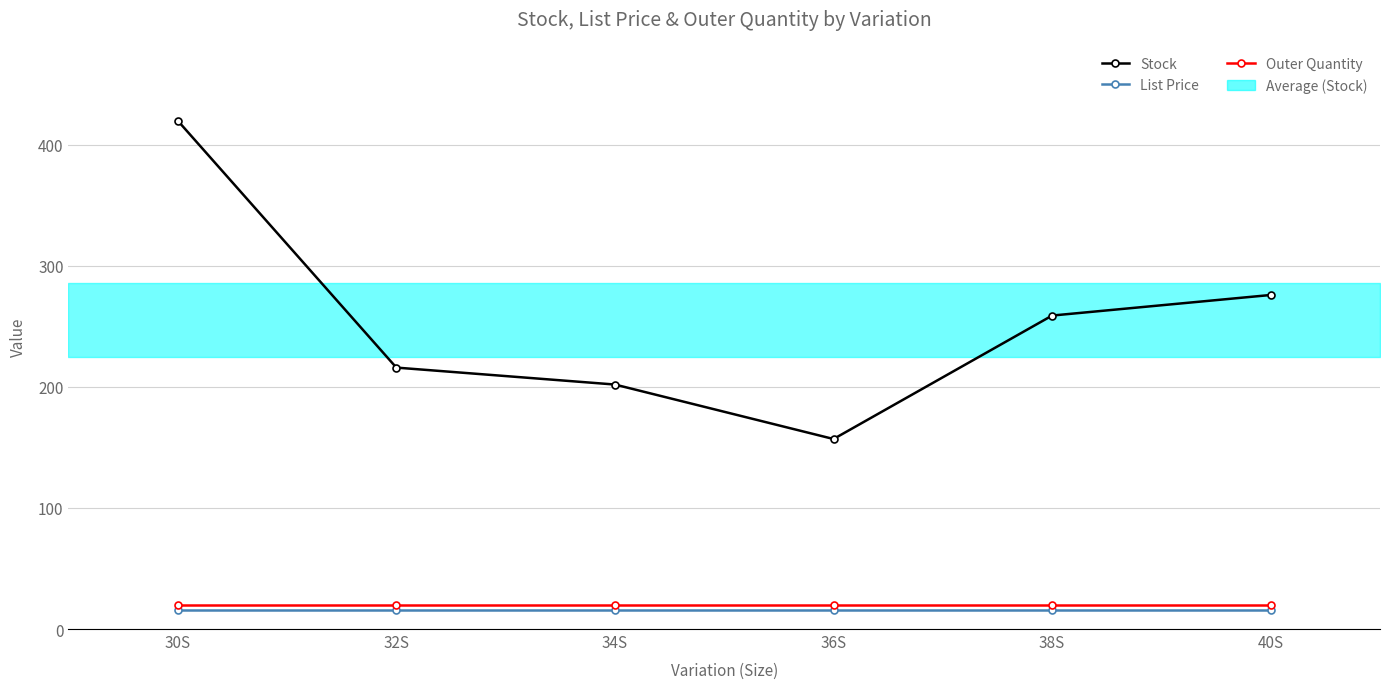

Where is the first local minimum for Stock?

36S